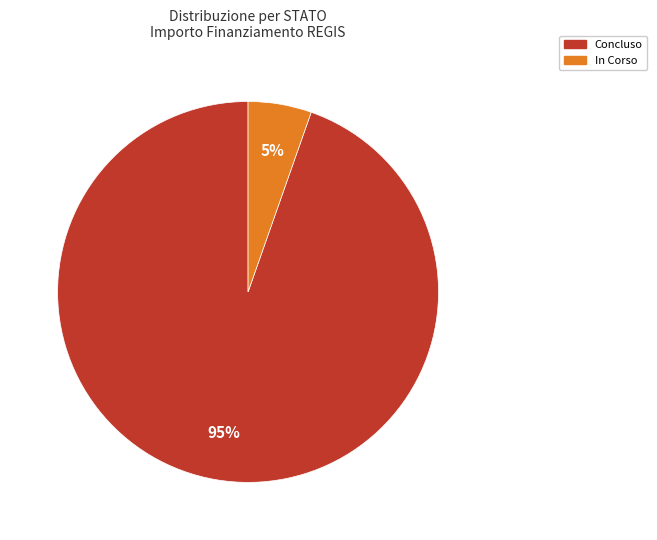

Is there a majority slice in this chart?

Yes